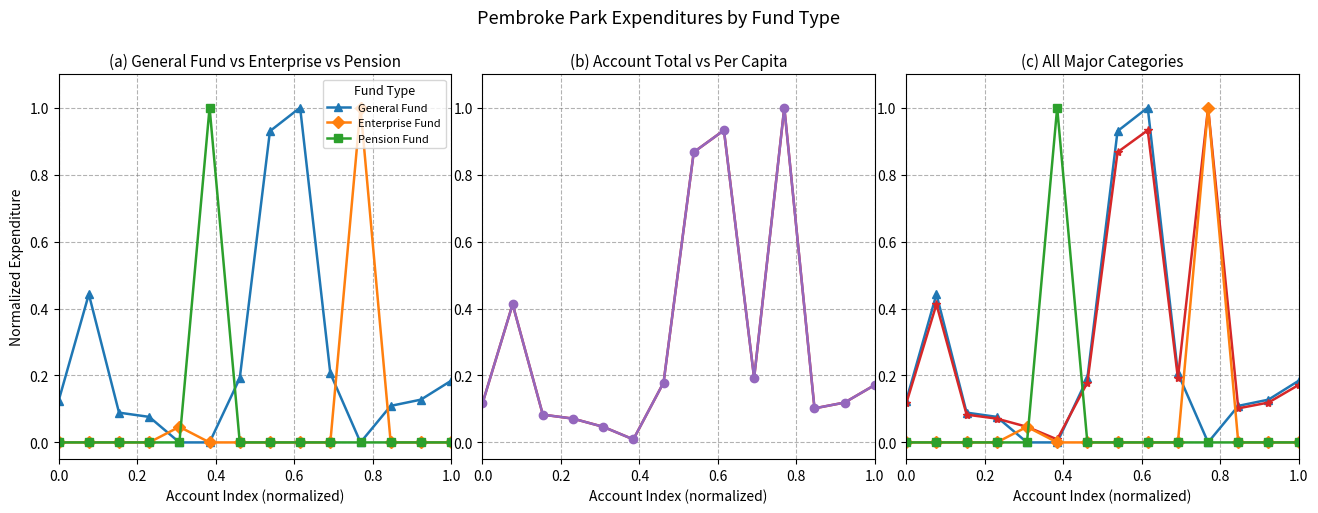

List the series in order of their peak value, lowest first.

General Fund, Enterprise Fund, Pension Fund, Account Total, Per Capita